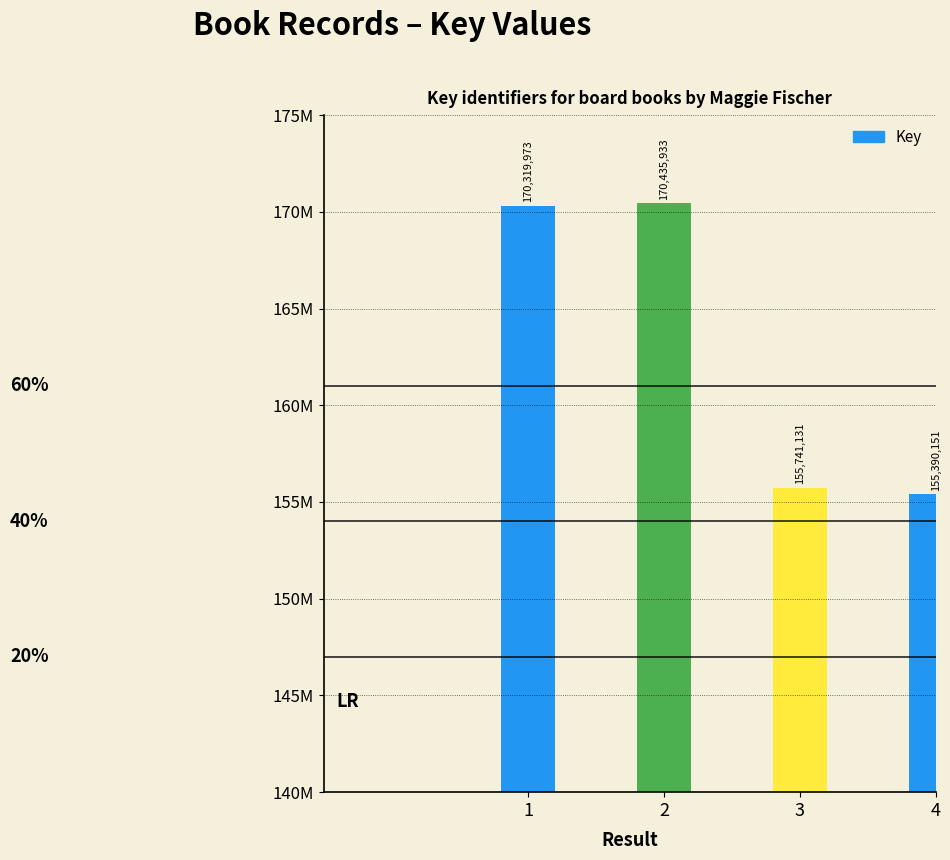

What is the ratio of the value at 4 to the value at 1?

0.9